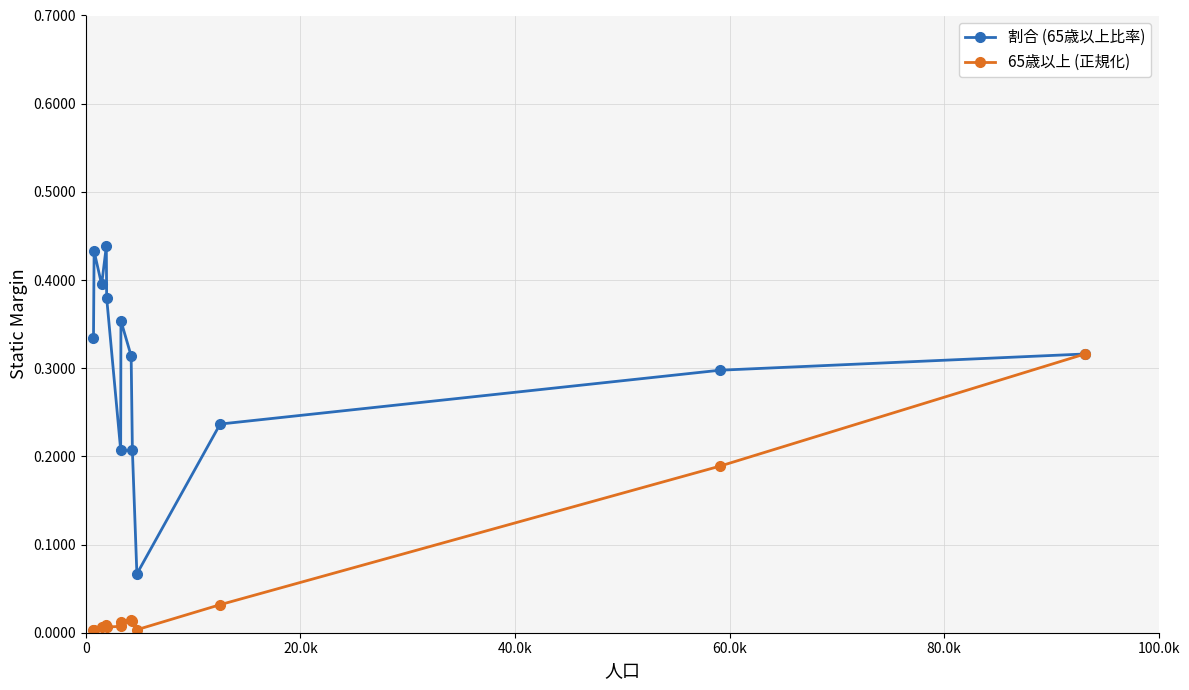

Which series has the largest range (max minus min)?

割合 (65歳以上比率)